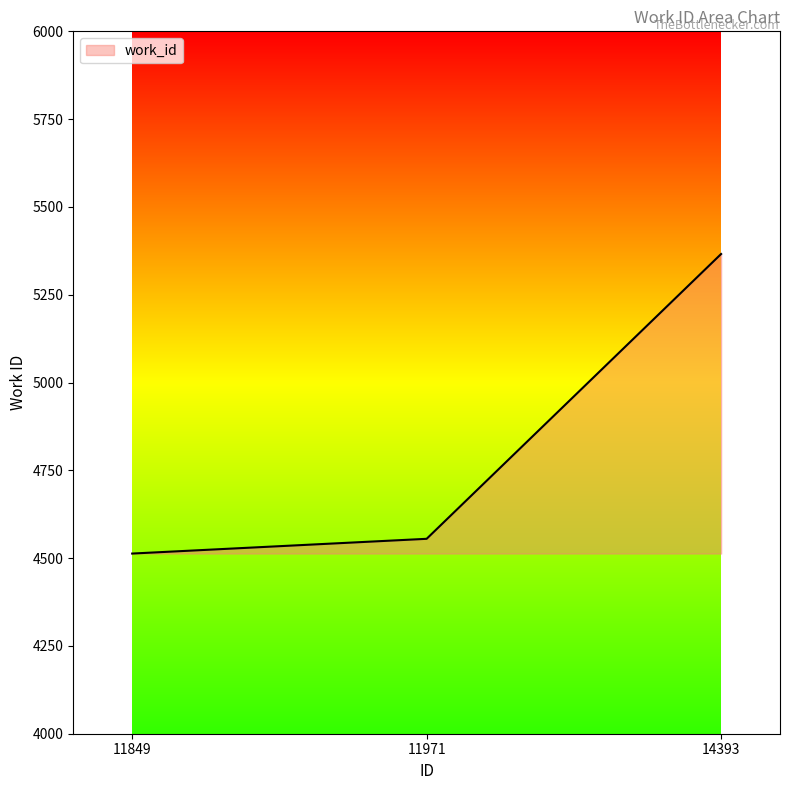

Reading left to right, list all the values displayed in this chart.

4513	4555	5366